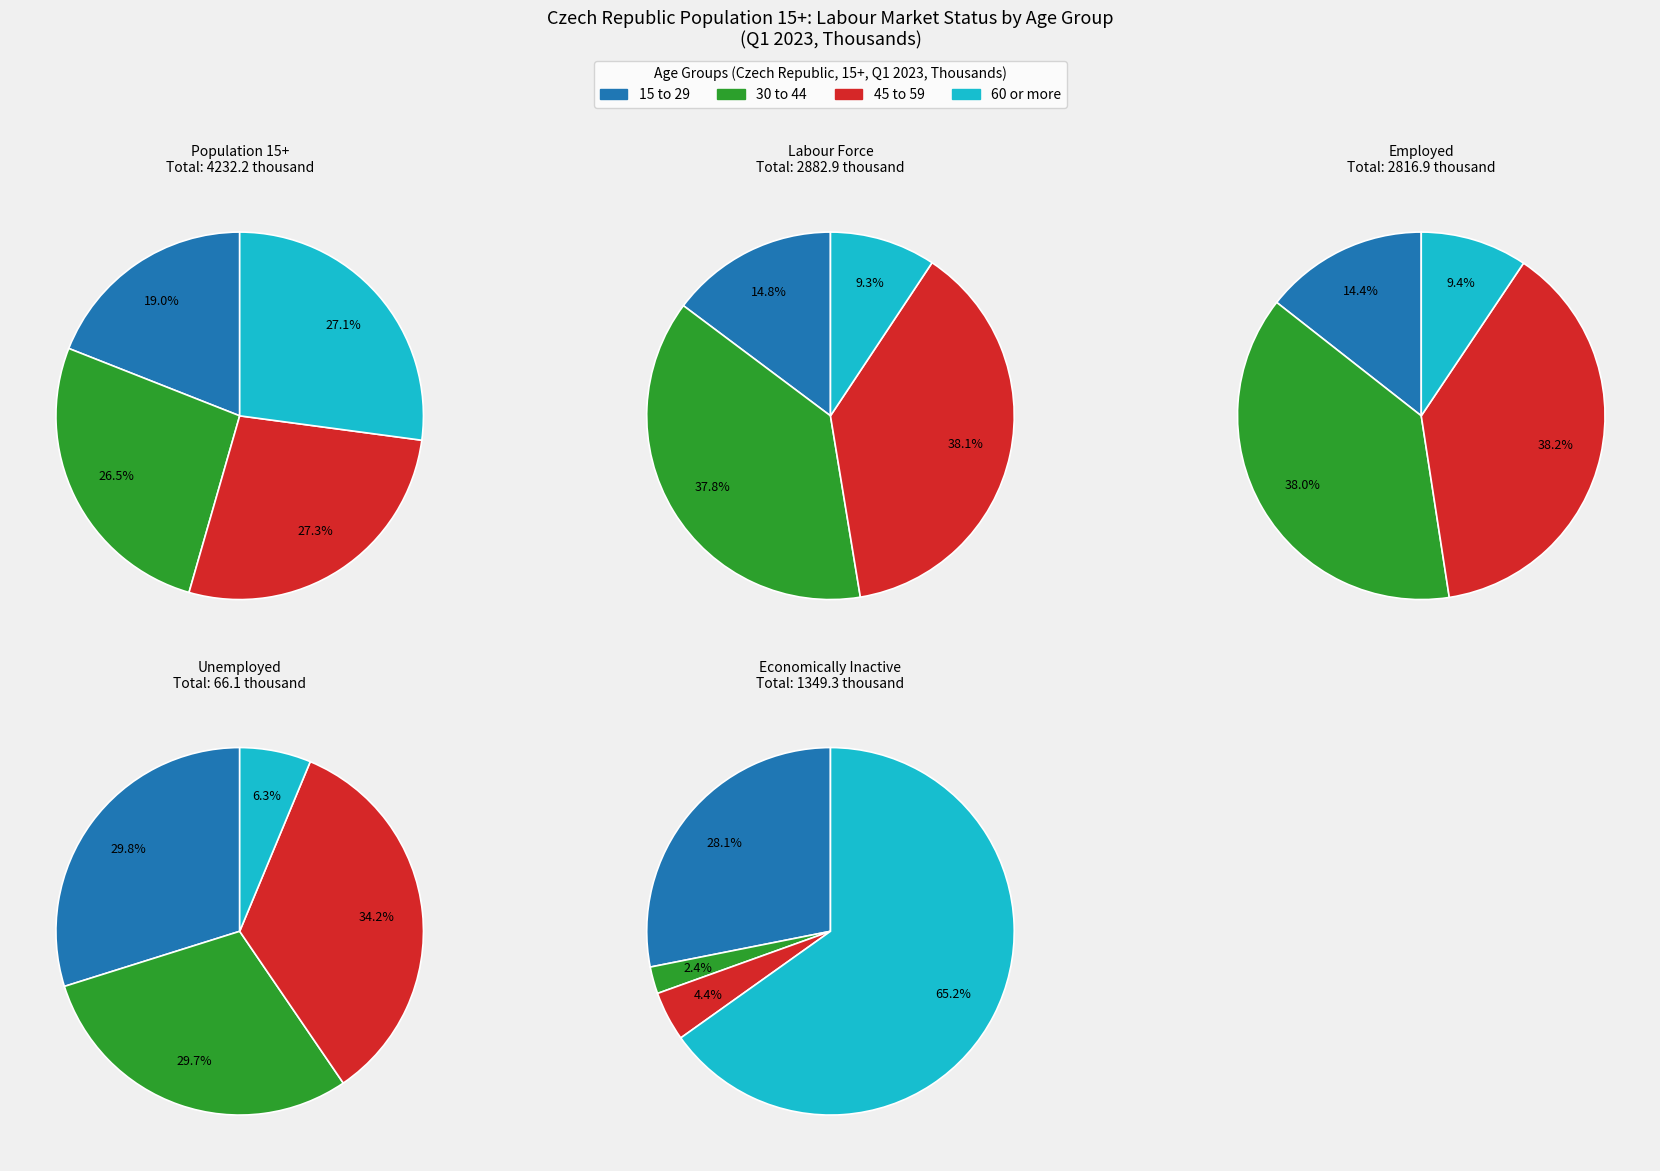

What is the total percentage of Population 15+ and Labour force?

60.5%